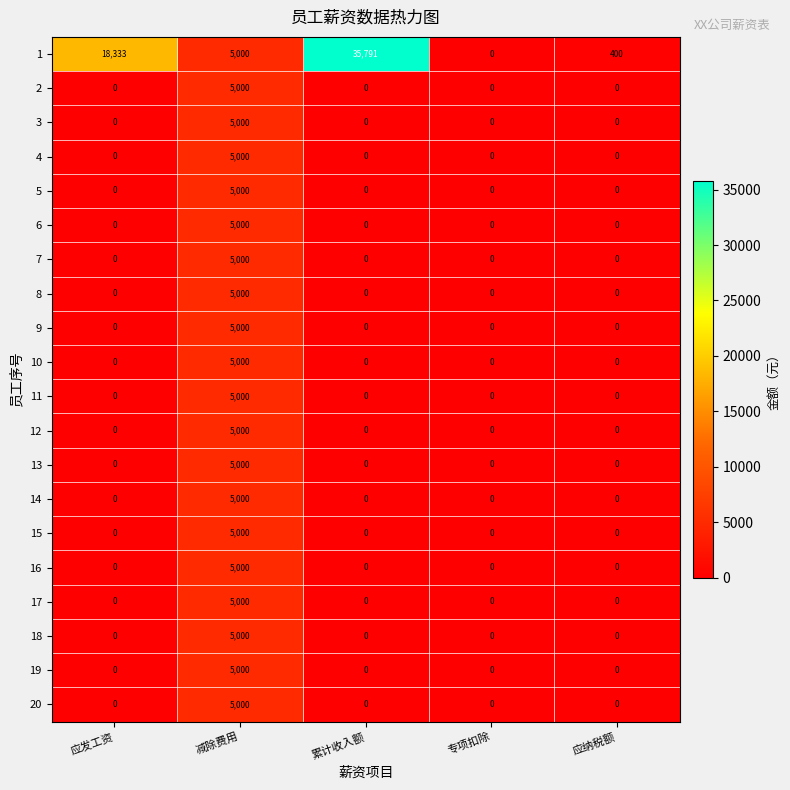

The 9 series shows 0 at 累计收入额. True or false?

True